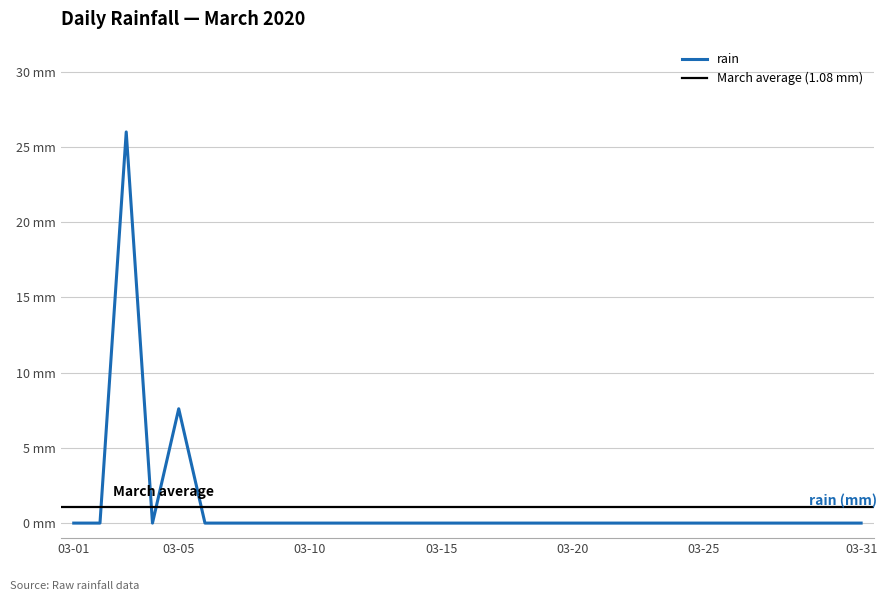

How many positive values are there?

2